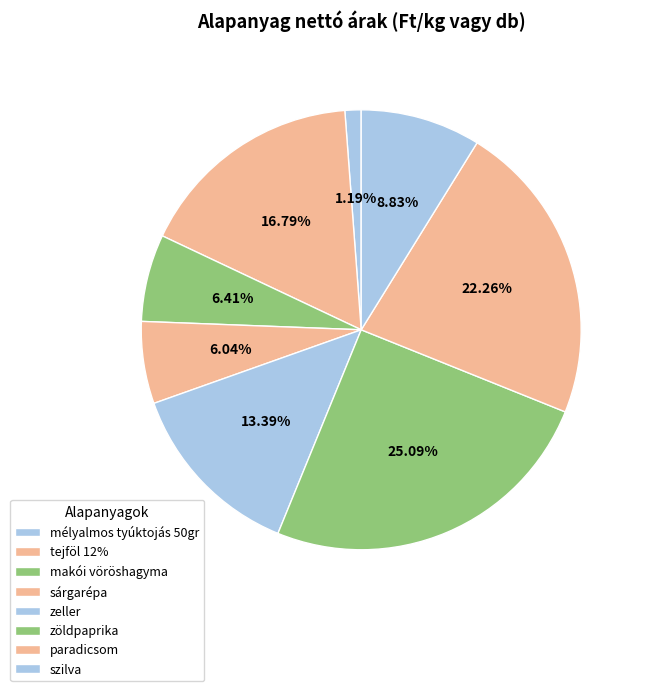

Which has a higher value, zöldpaprika or makói vöröshagyma?

zöldpaprika